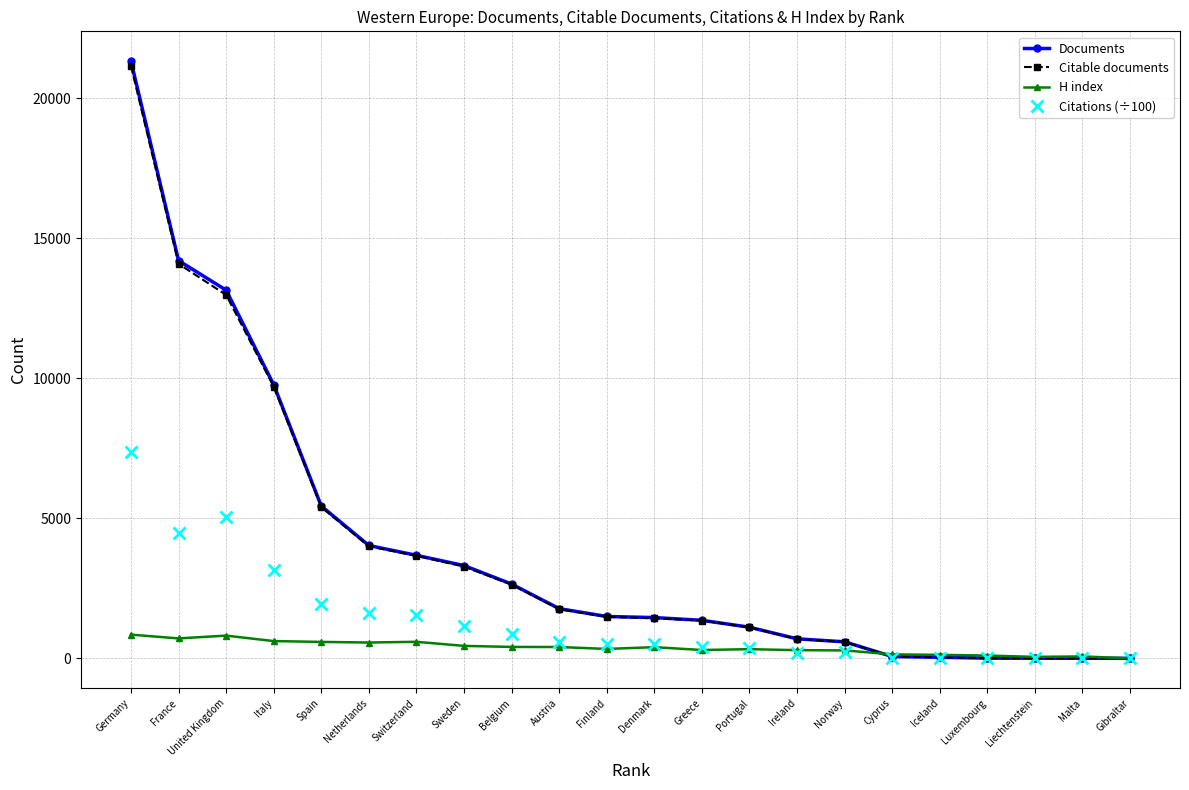

How many series are shown in this chart?

4